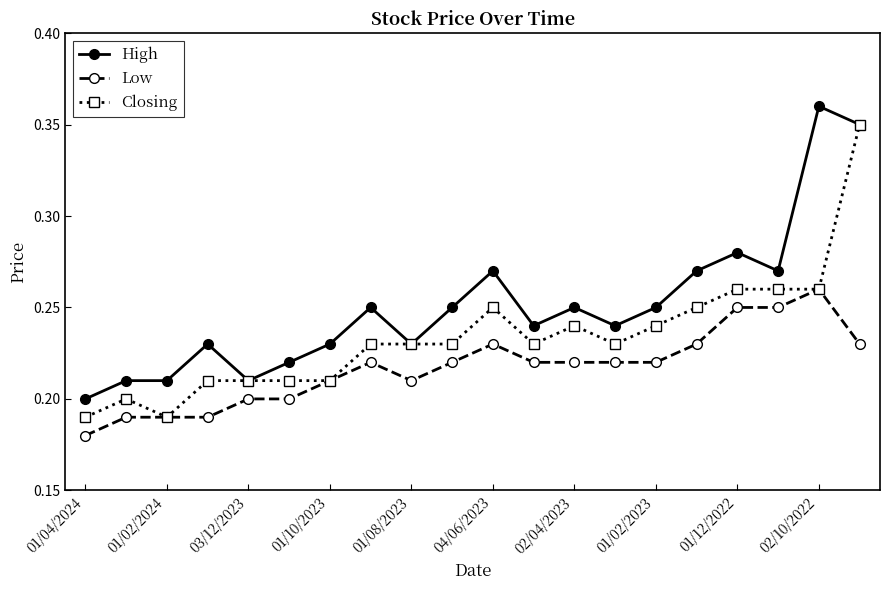

What are all the series names shown in the legend?

High, Low, Closing